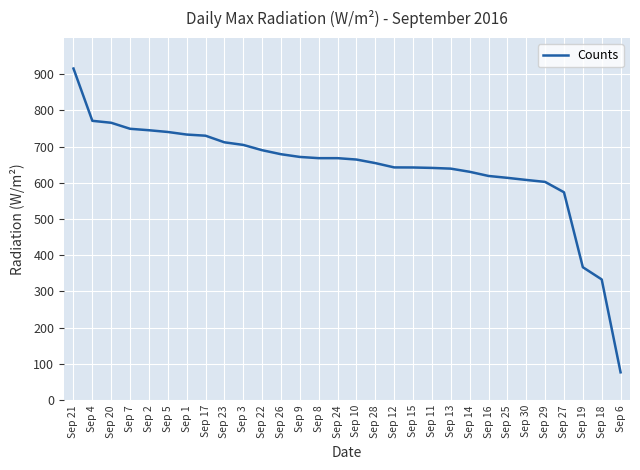

At which label does the data first exceed 668?

Sep 21